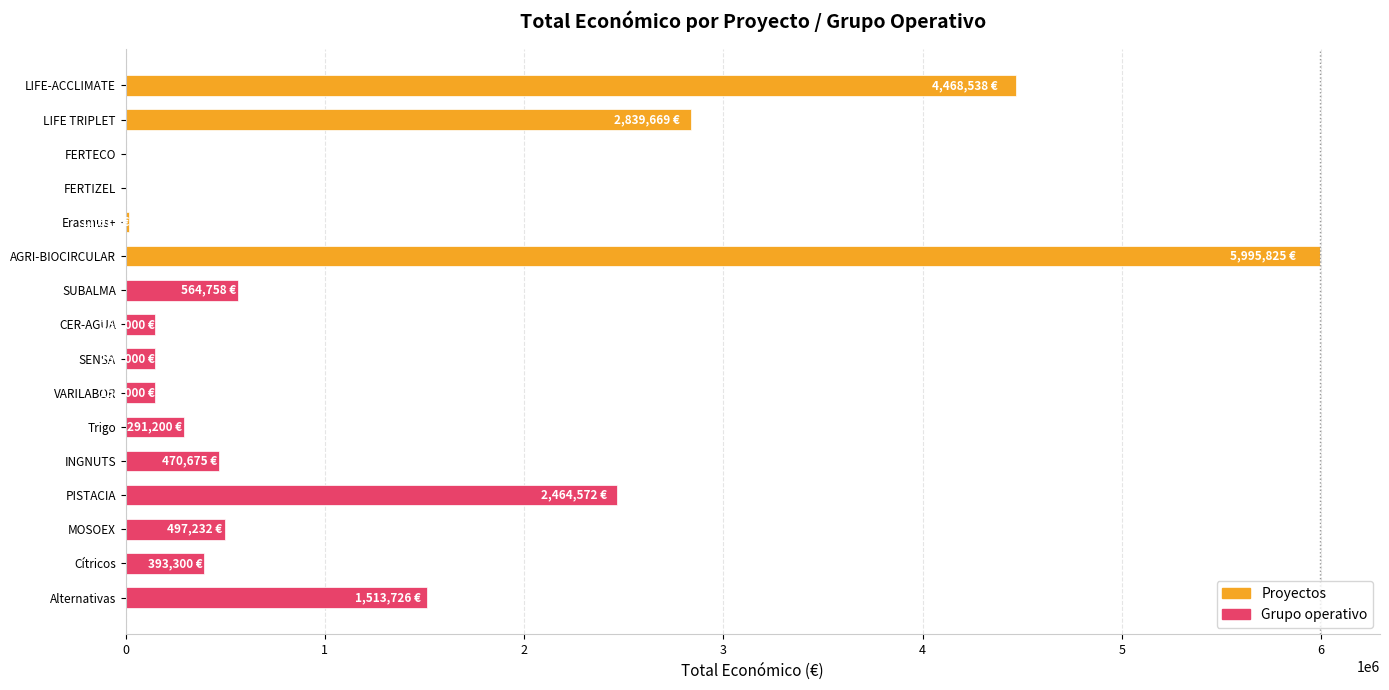

Between Alternativas and SENSA, which is larger?

Alternativas